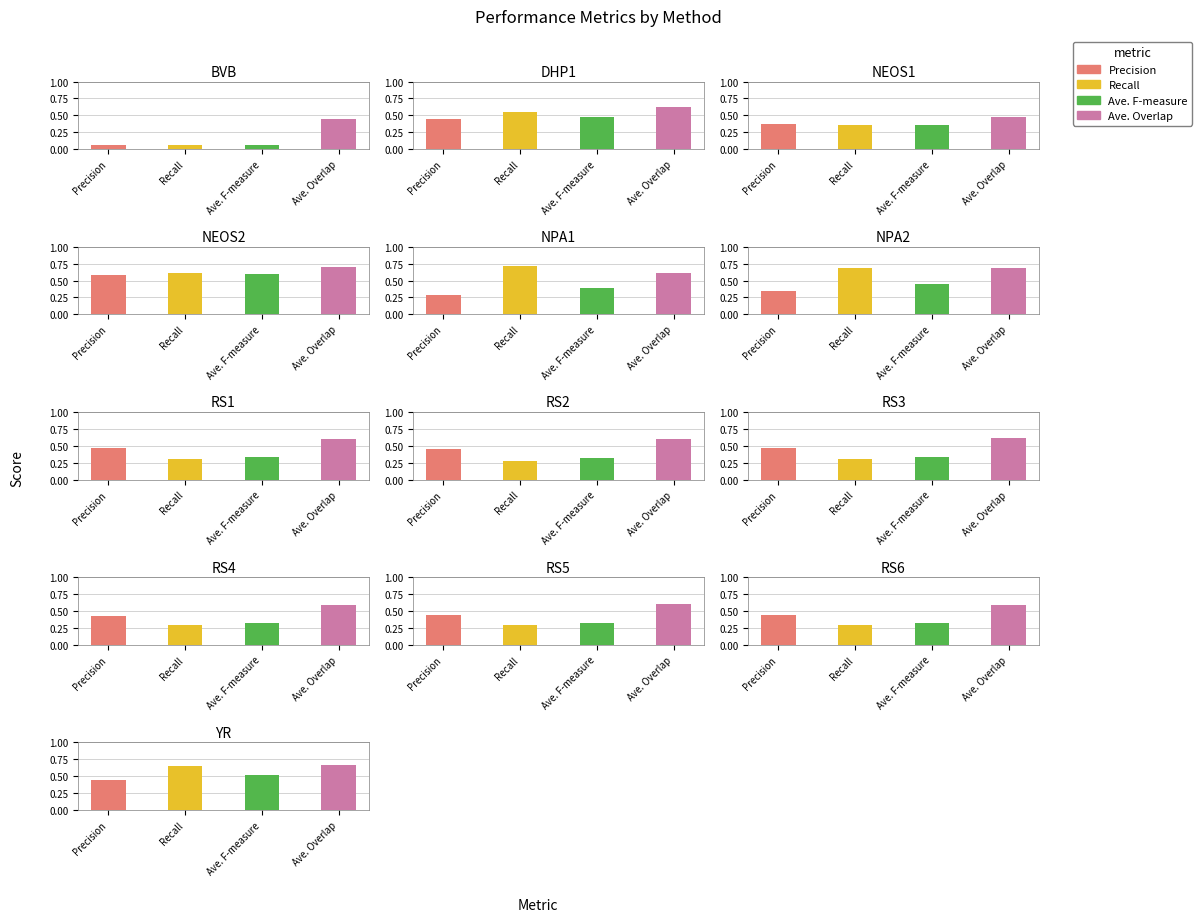

Between RS6 and YR, which series saw the biggest shift?

Recall